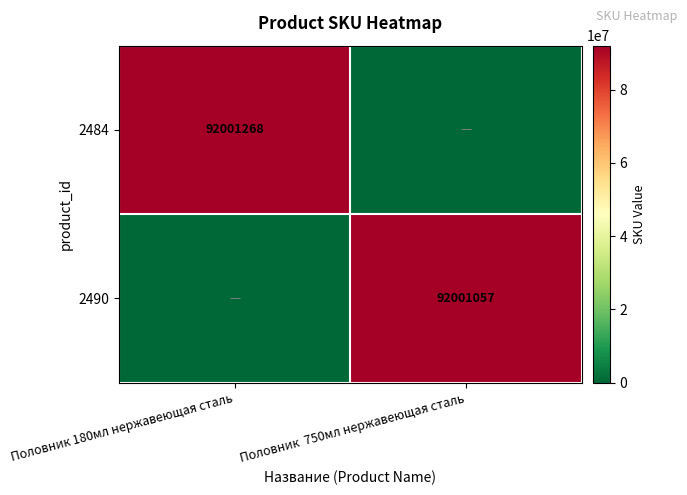

The 2490 series shows 92001057 at Половник  750мл нержавеющая сталь. True or false?

True